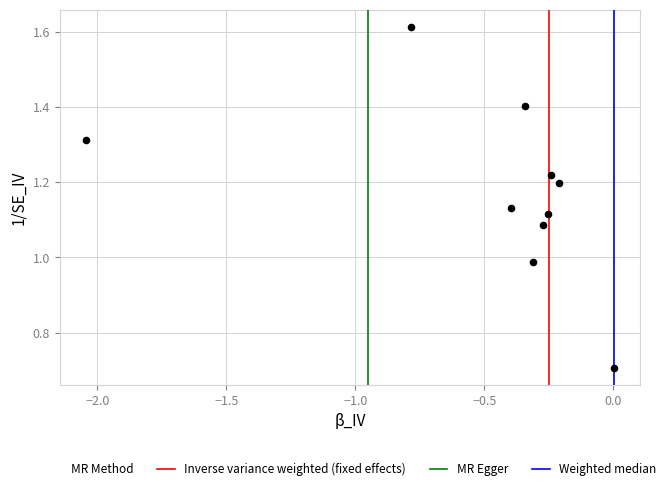

What is the average X value?

-0.5